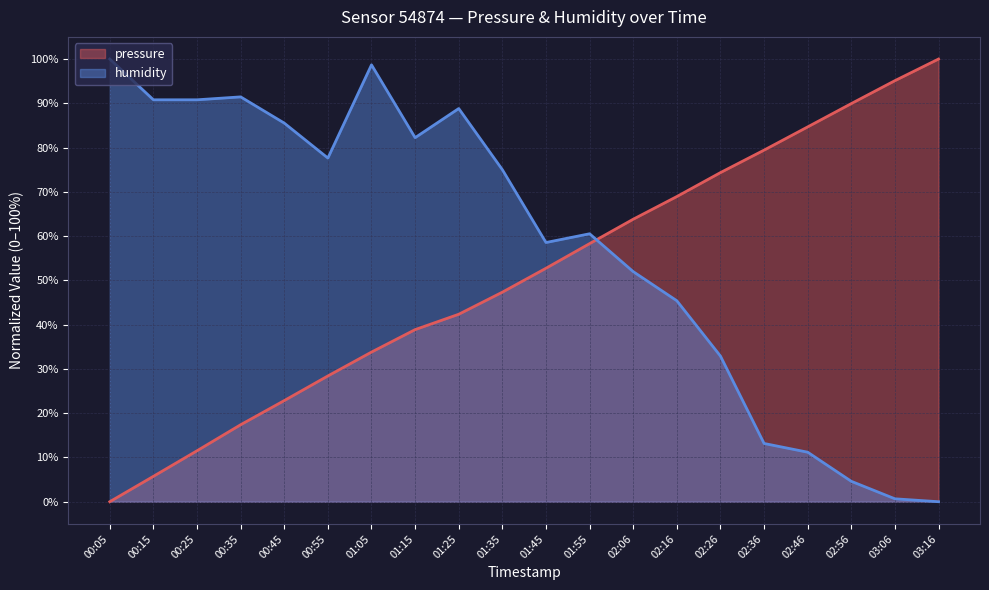

At which label is pressure closest to 50?

01:35